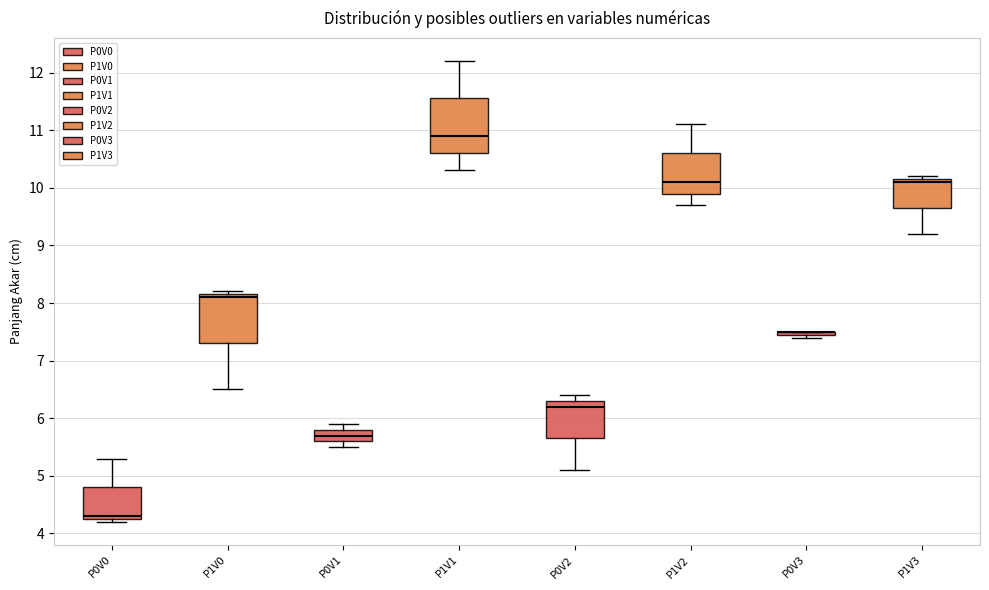

Comparing the boxes themselves (not the whiskers), which one is the tallest?

P1V1